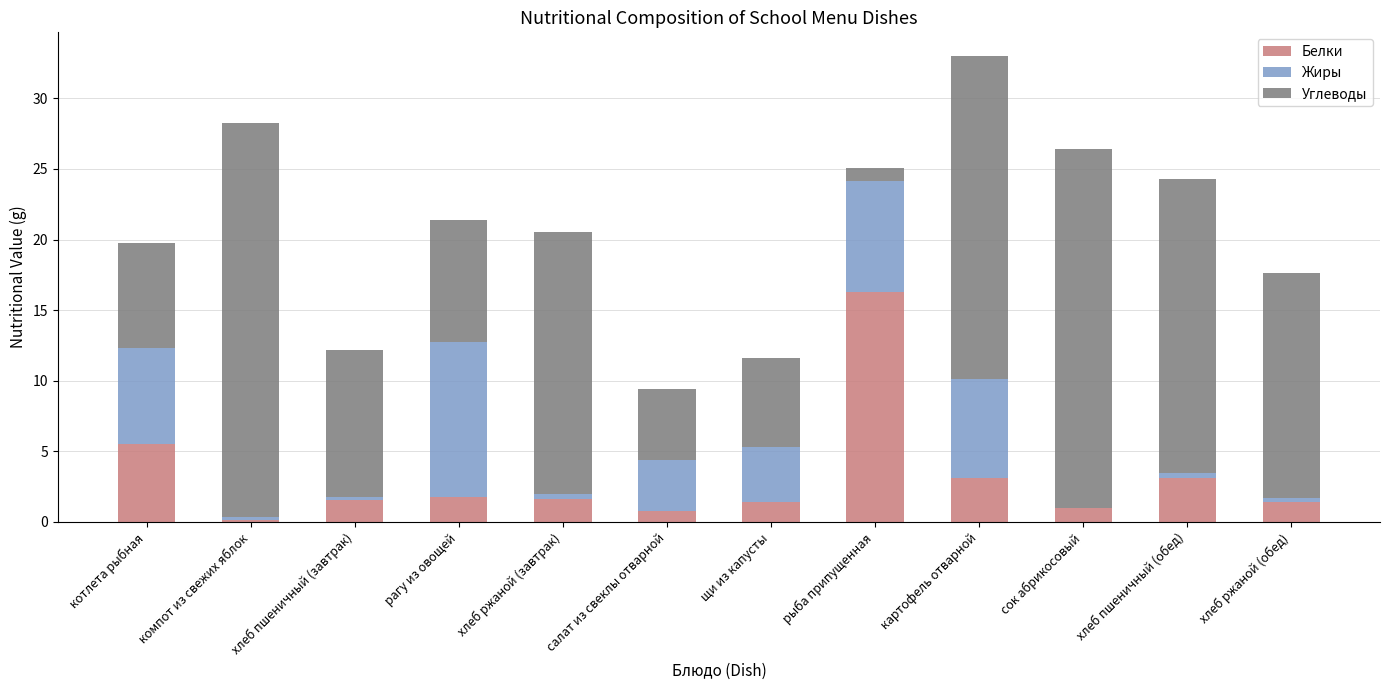

What is the maximum value for Белки?

16.3